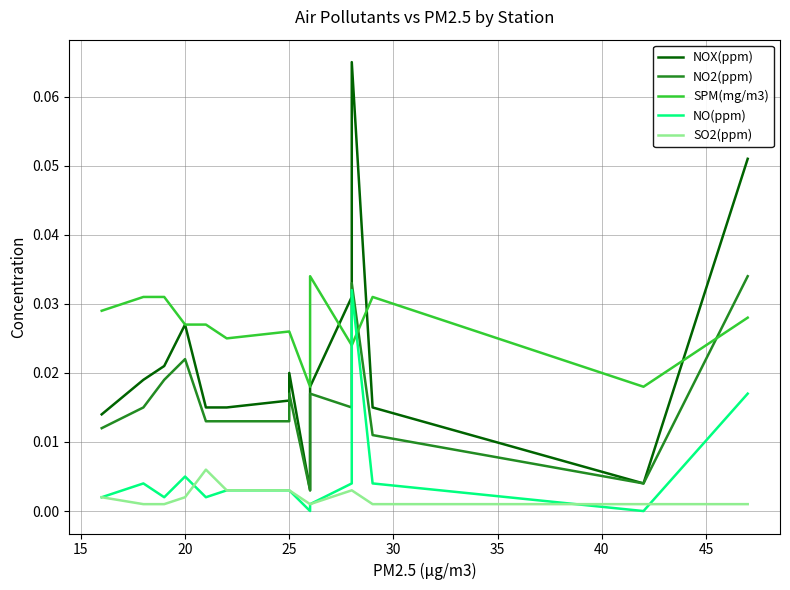

True or false: NO(ppm) and NOX(ppm) cross at least once.

False